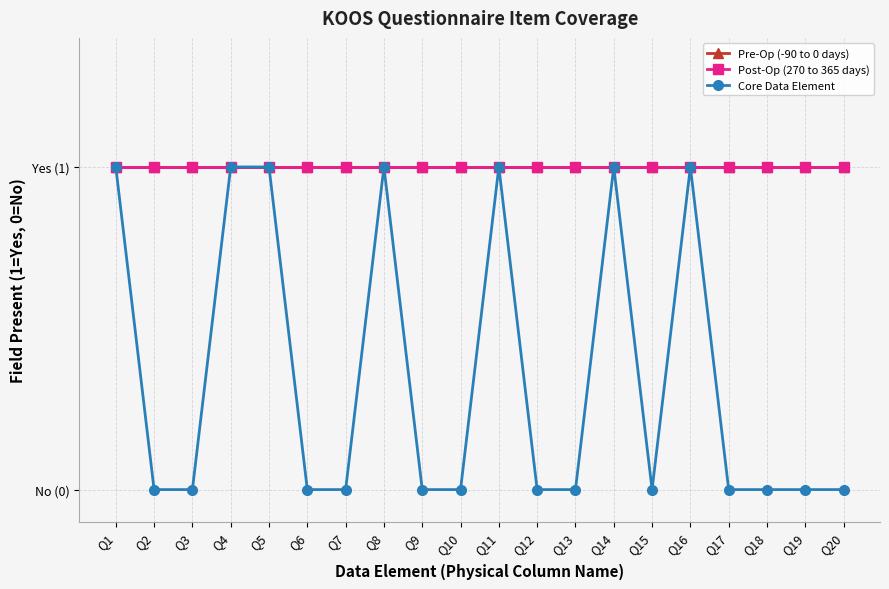

What is the sum of all Post-Op (270 to 365 days) values?

20